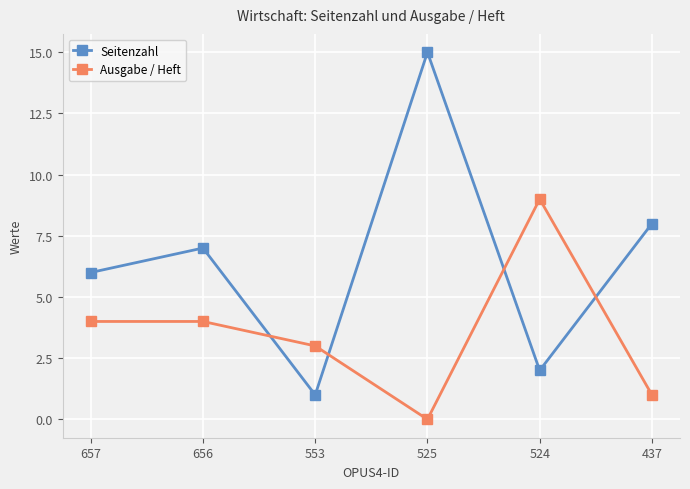

What is the sum of all Seitenzahl values?

39